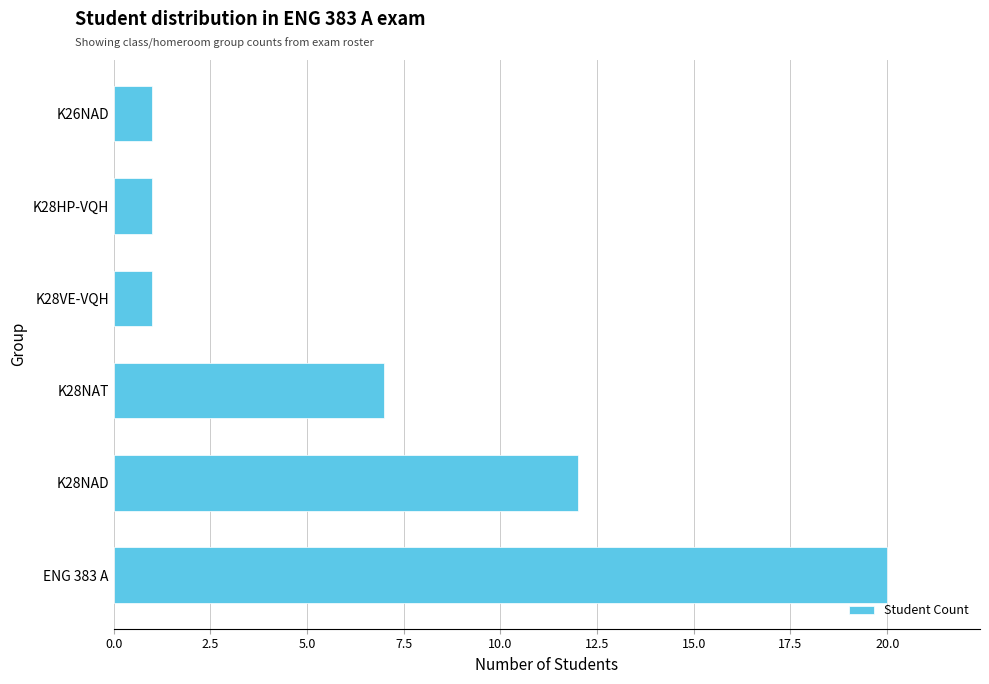

Where is the data nearest to the value 10?

K28NAD